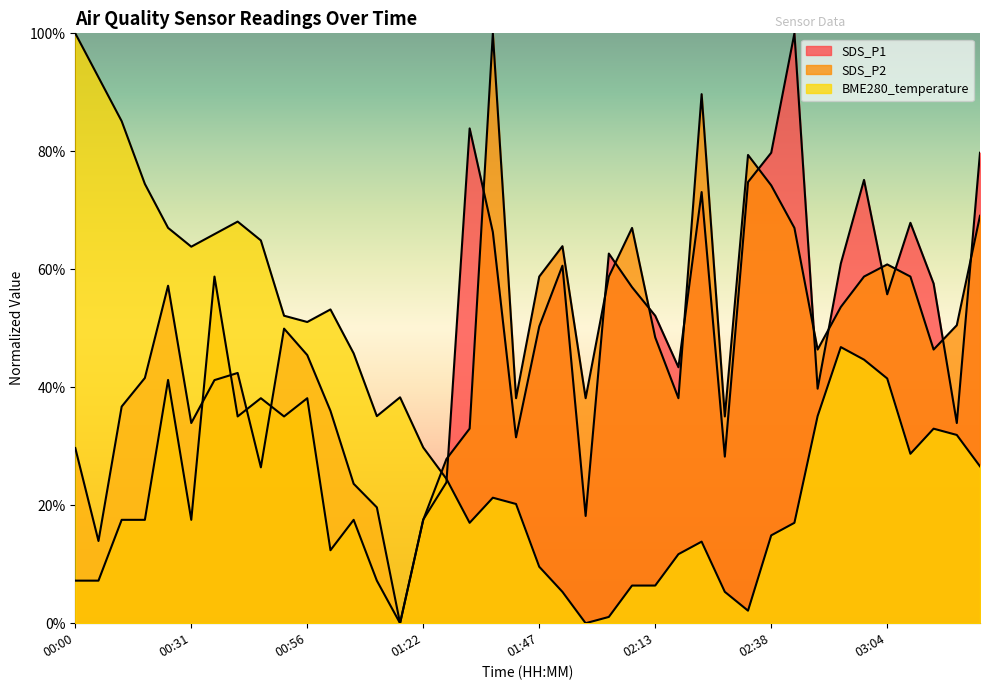

Rank the series at 02:23 from highest to lowest value.

SDS_P2, SDS_P1, BME280_temperature